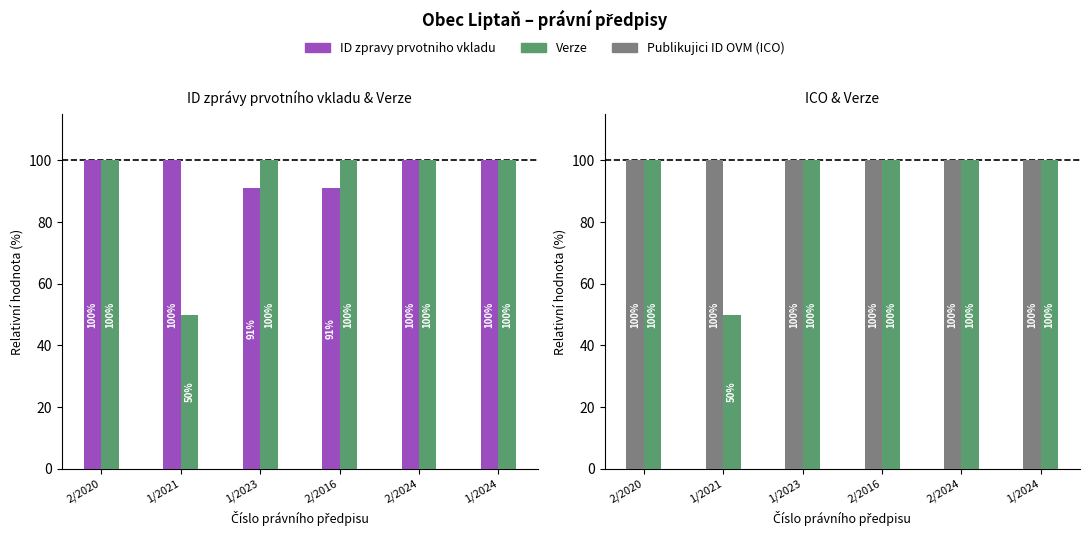

What is the label of the 1st bar from the right?

1/2024